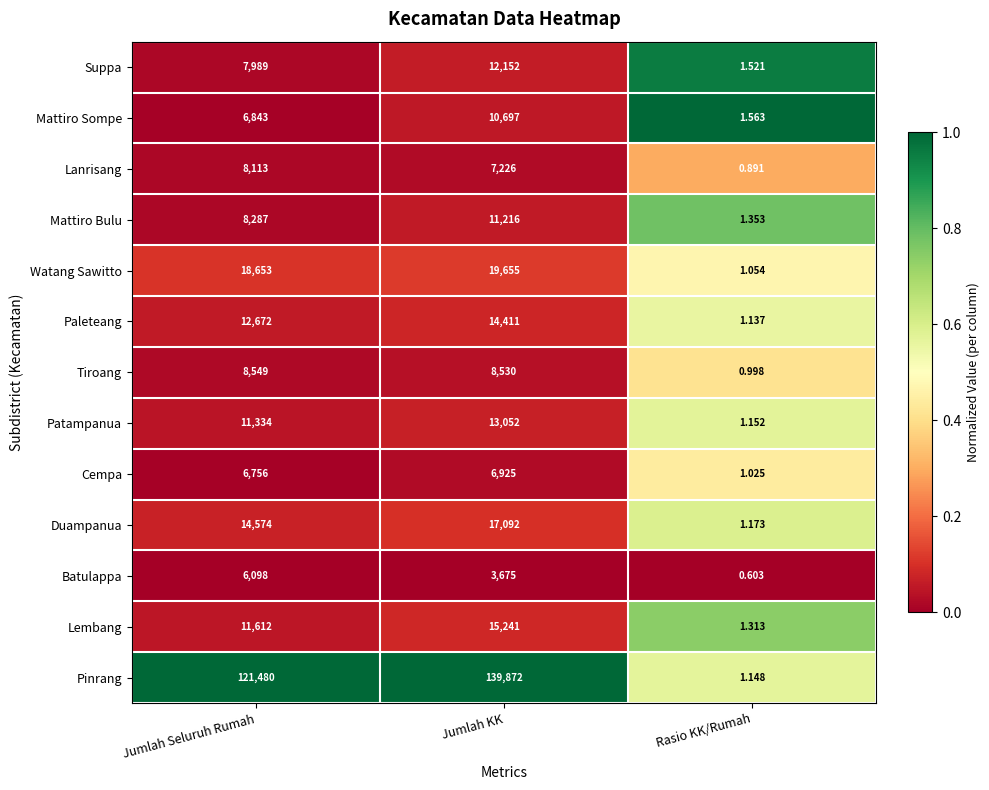

Is the value of Suppa at Jumlah KK greater than the value of Batulappa at Jumlah KK?

Yes